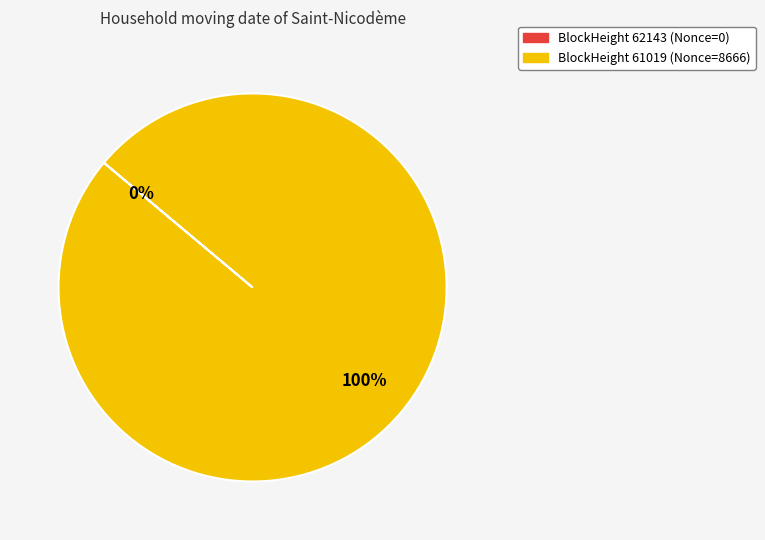

True or false: 62143 accounts for 0% of the total.

True